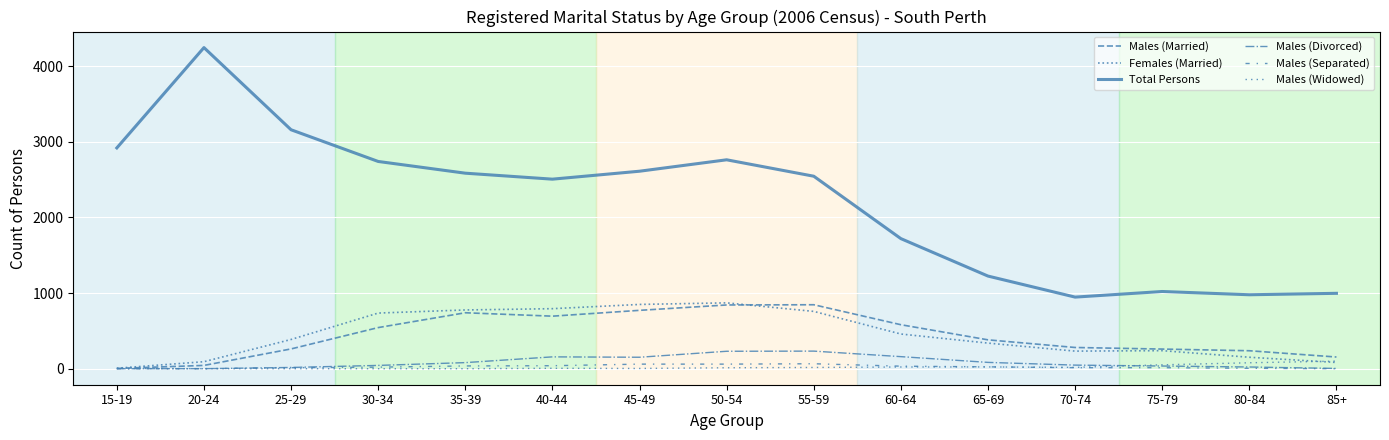

How many distinct data groups are displayed?

6